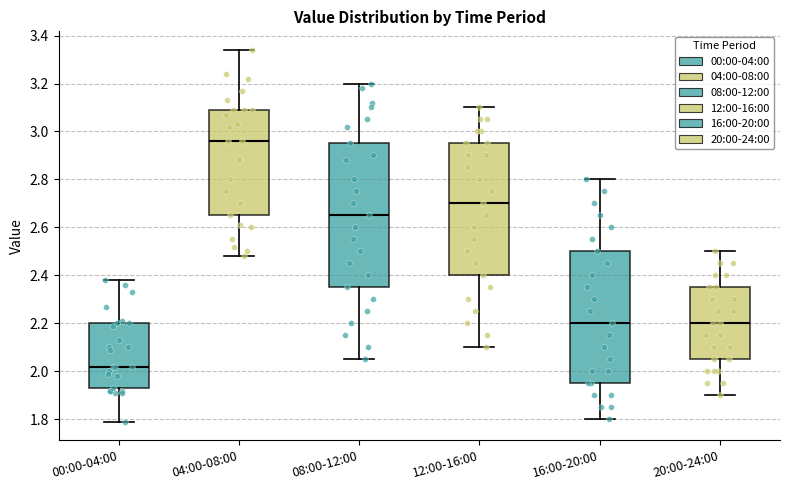

Comparing the boxes themselves (not the whiskers), which one is the tallest?

08:00-12:00